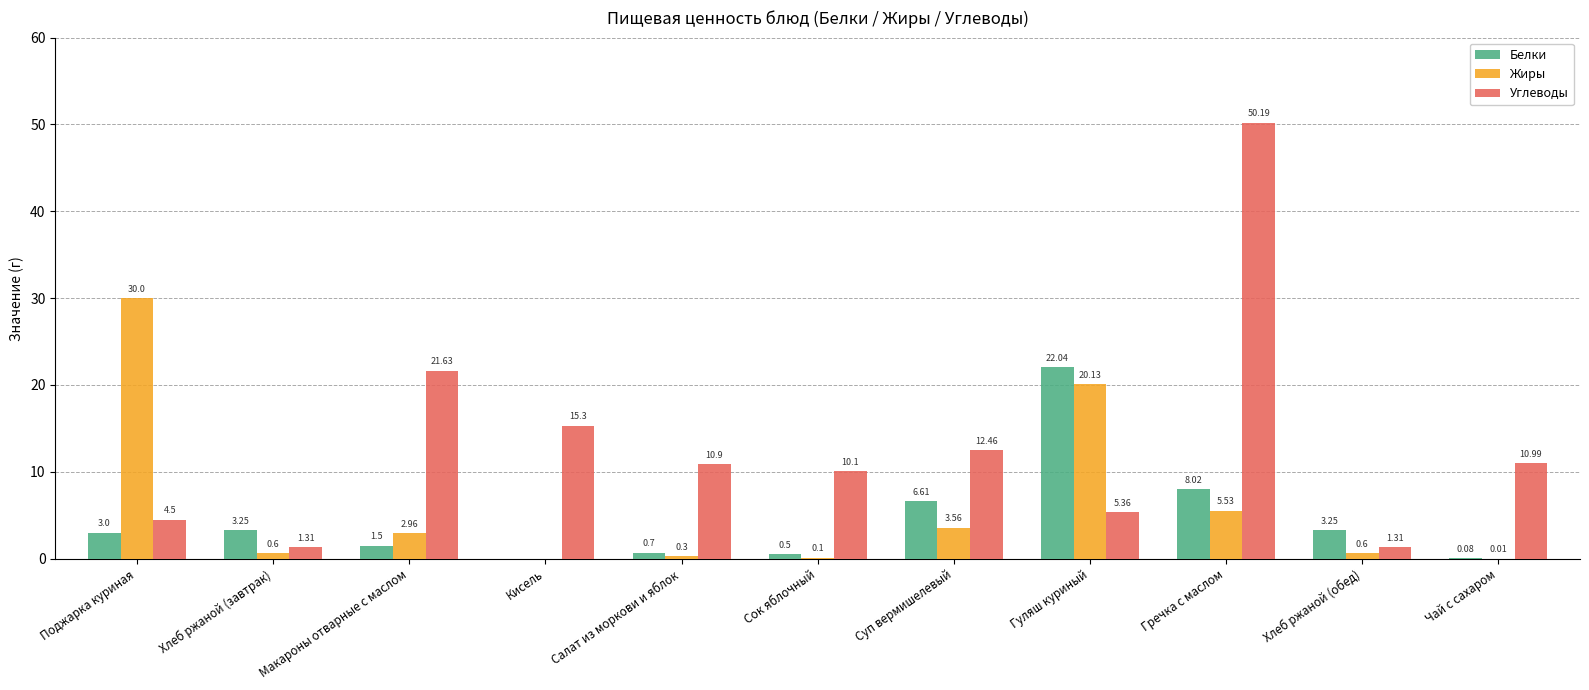

How many values in the Жиры series exceed 0?

10